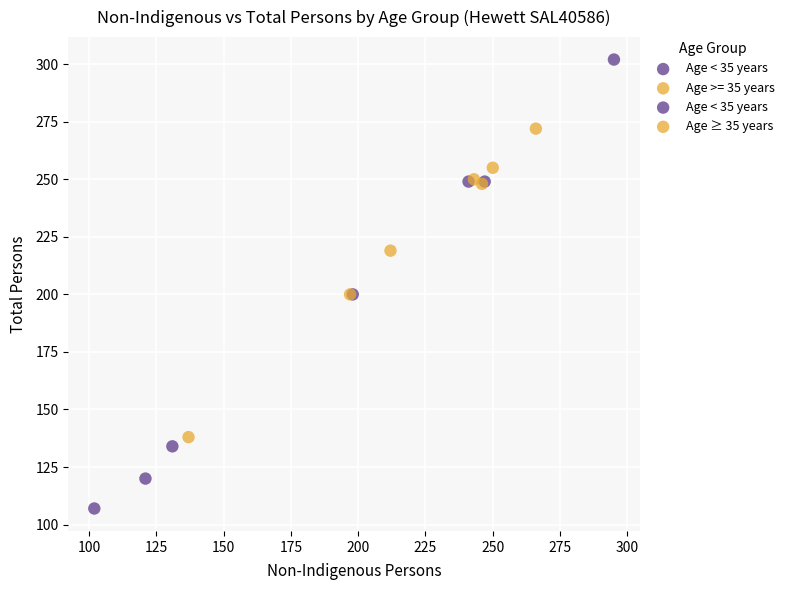

Which series contains the lowest Y value?

Age < 35 years